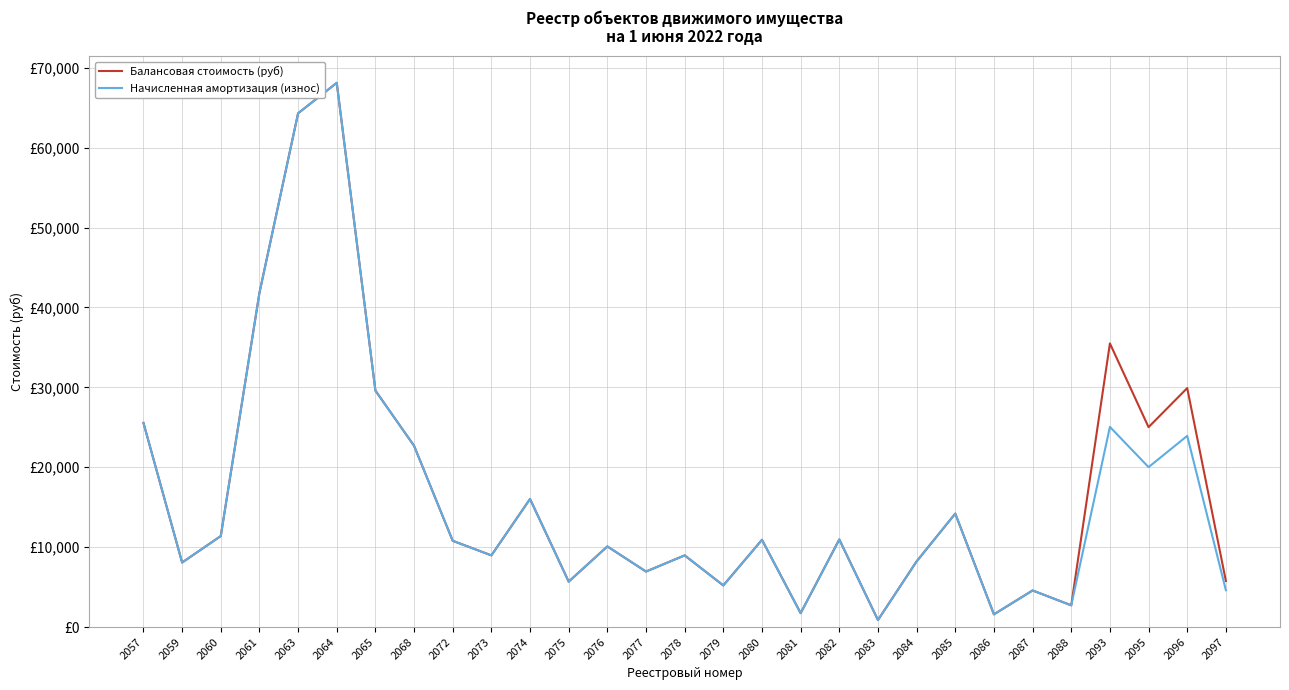

In Балансовая стоимость (руб), how many points are lower than both neighbors (excluding endpoints)?

10